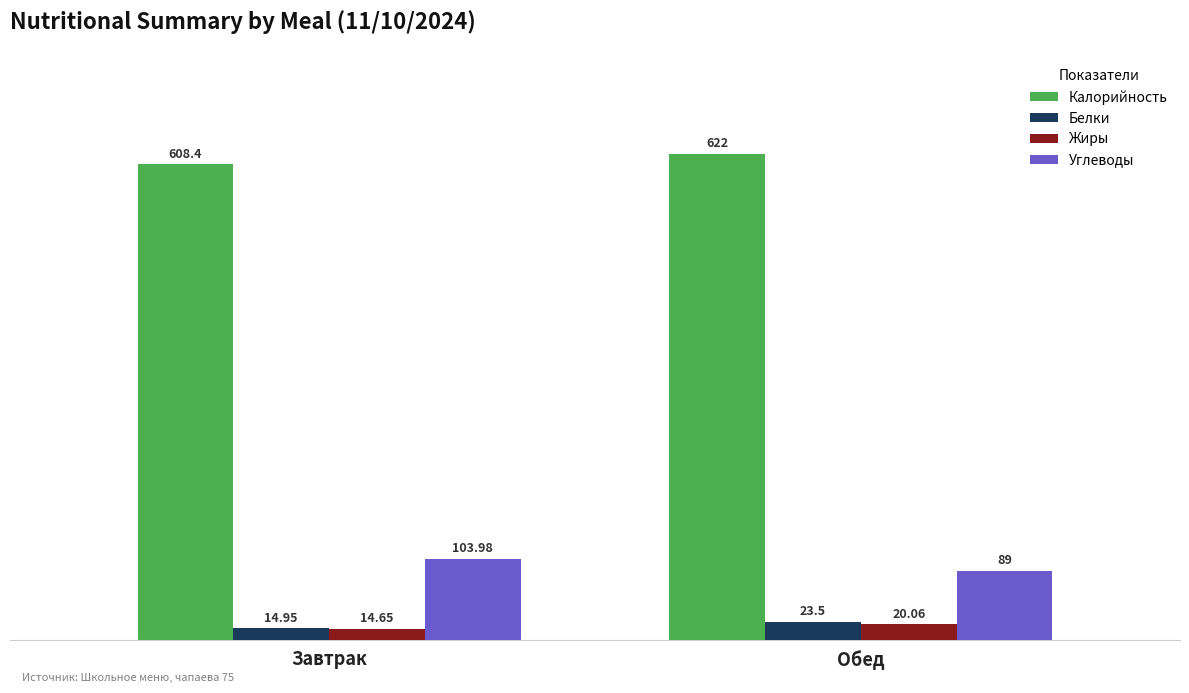

How many bars are there in each group?

4